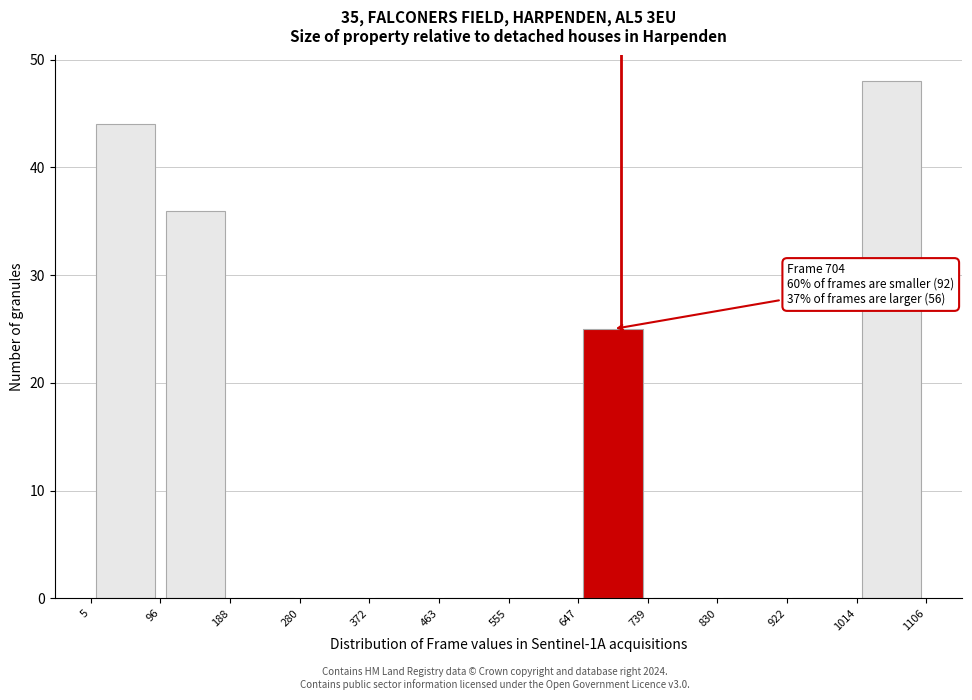

Over which range of the x-axis is the bar tallest?

1014 to 1106